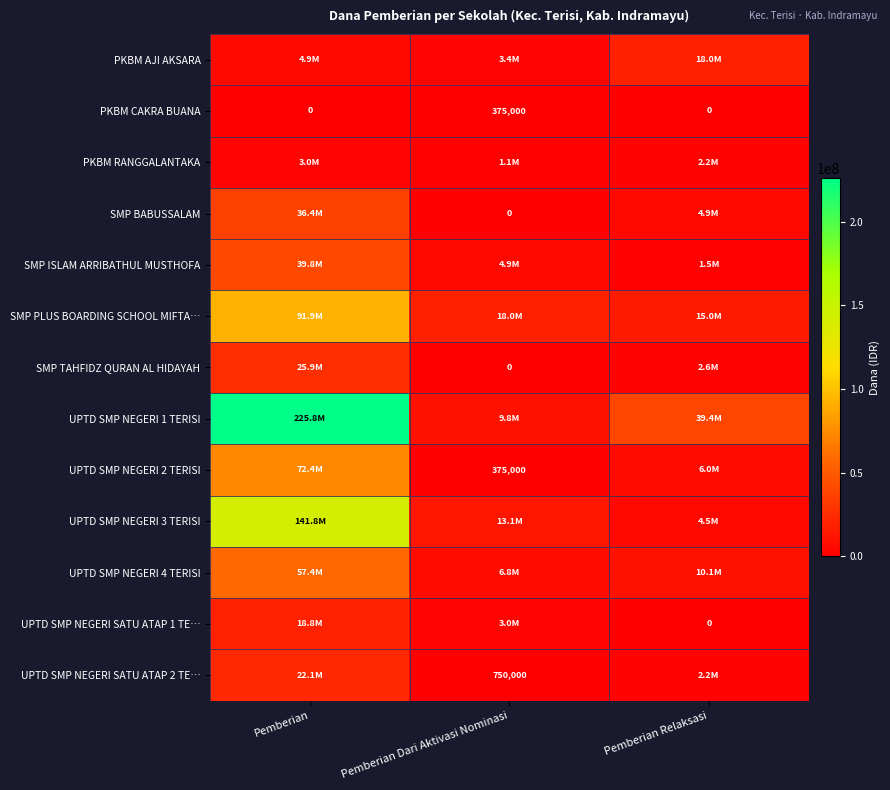

How many categories are shown in the chart?

3